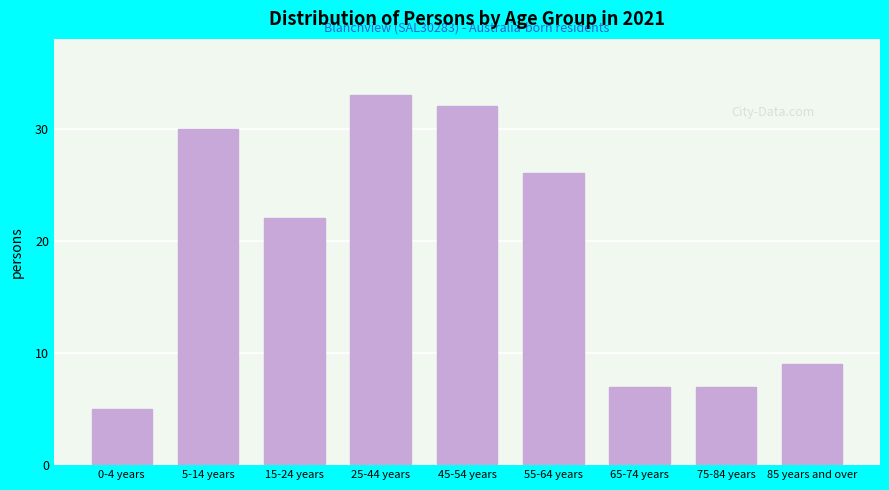

Reading left to right, extract all data points from this chart.

5	30	22	33	32	26	7	7	9